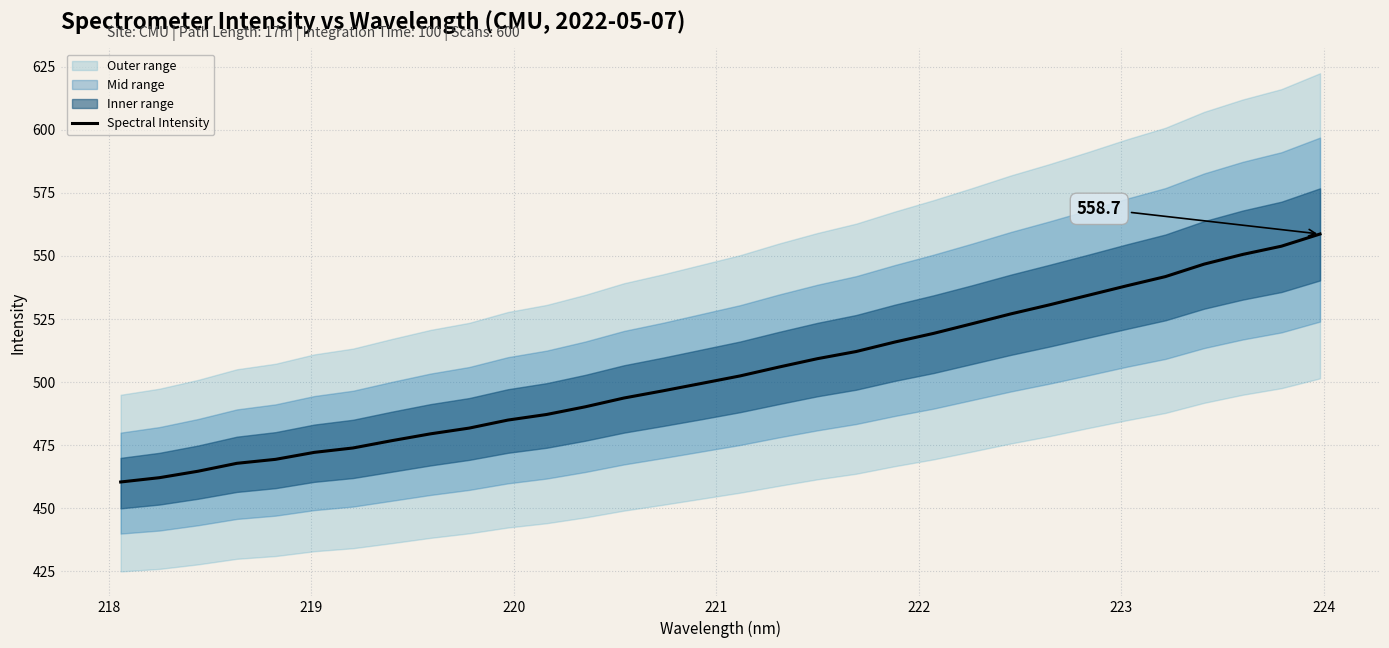

True or false: there are more than 2 points higher than both neighbors.

False